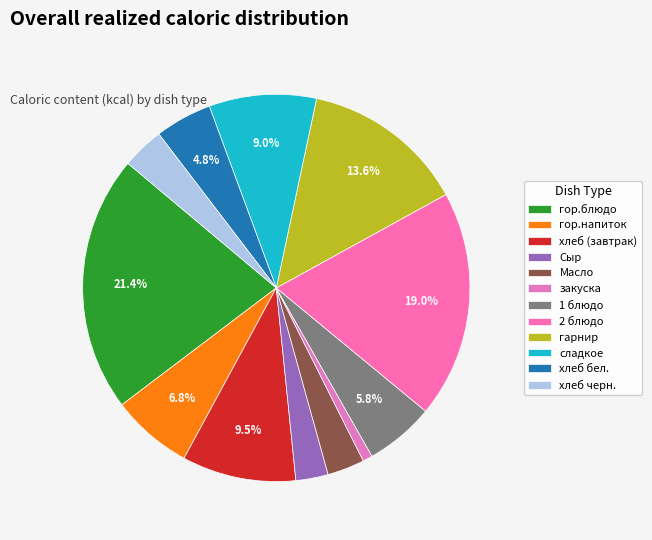

How many segments does this pie chart have?

12